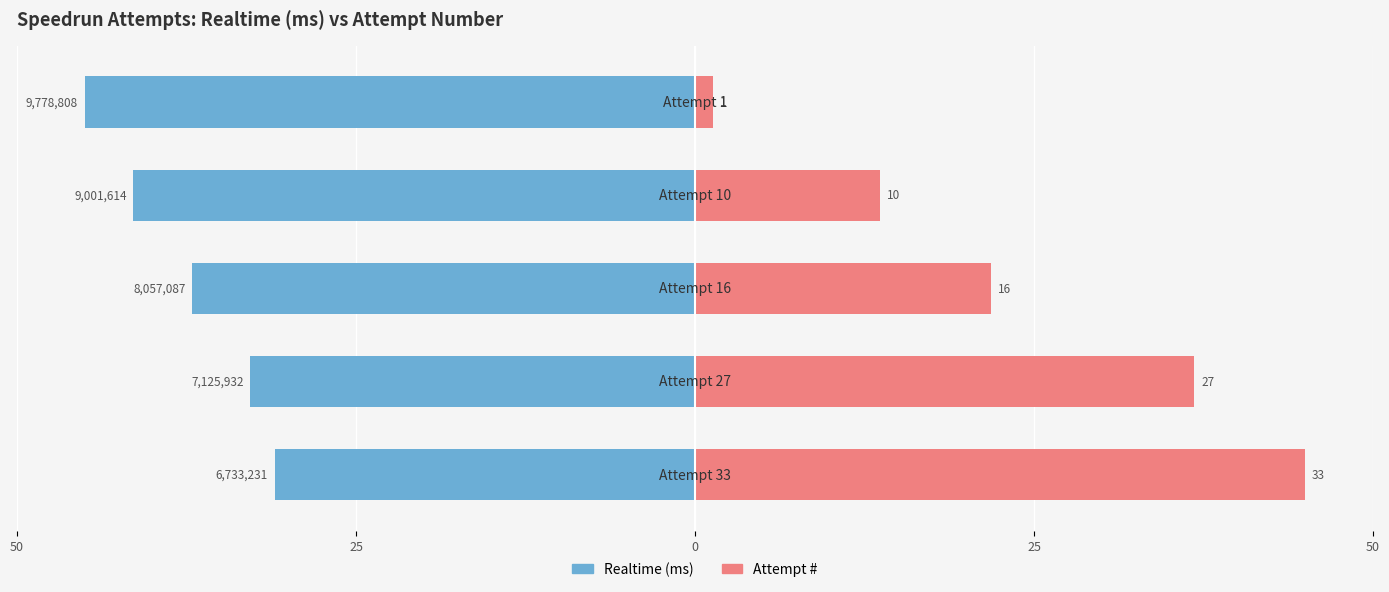

How many values in the Realtime (ms) series are below -37?

3